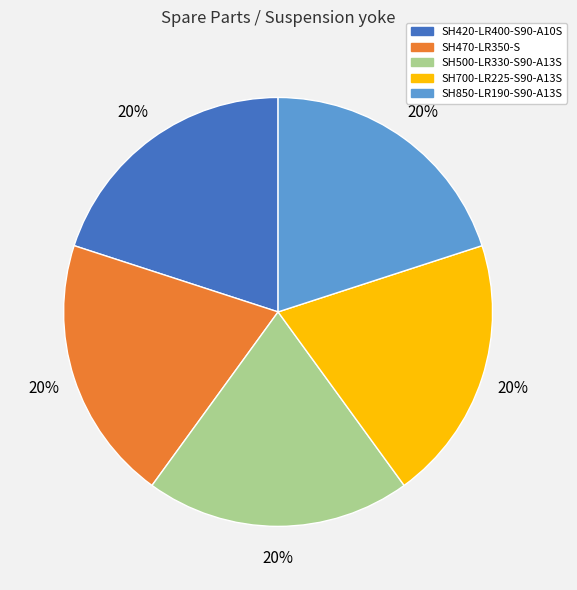

Does SH470-LR350-S account for over 50% of the chart?

No